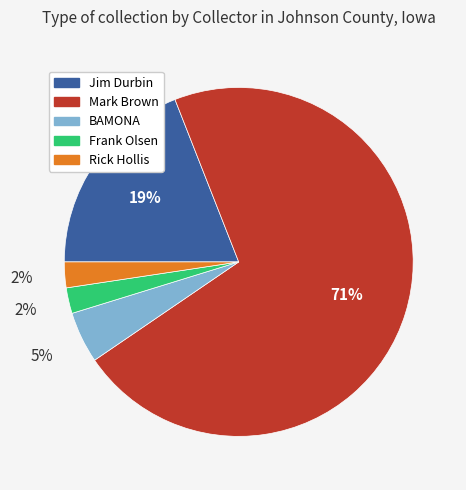

How many segments does this pie chart have?

5